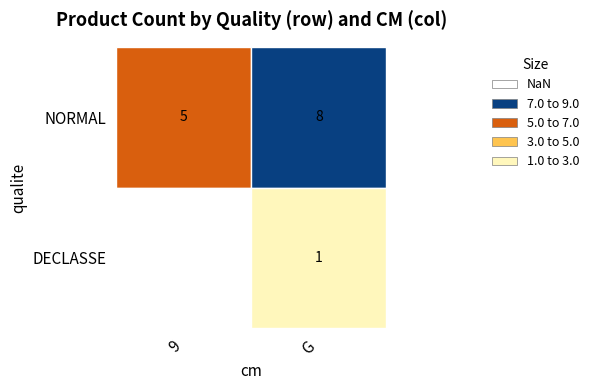

Rank the series by their average value, from highest to lowest.

NORMAL, DECLASSE